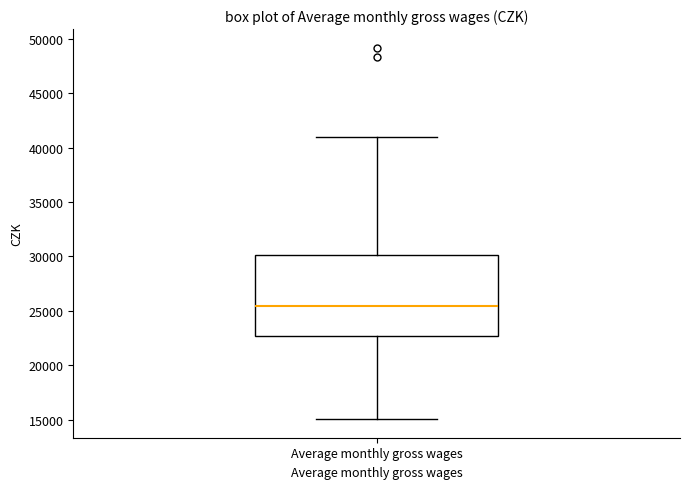

Transcribe this box plot: give where the median line is, the range the box spans, and where the two whiskers end, as read against the y-axis. The values are not printed on the chart, so give them approximately, as read against the axis.

median 25500, box 22500 to 30000, whiskers 15000 to 41000